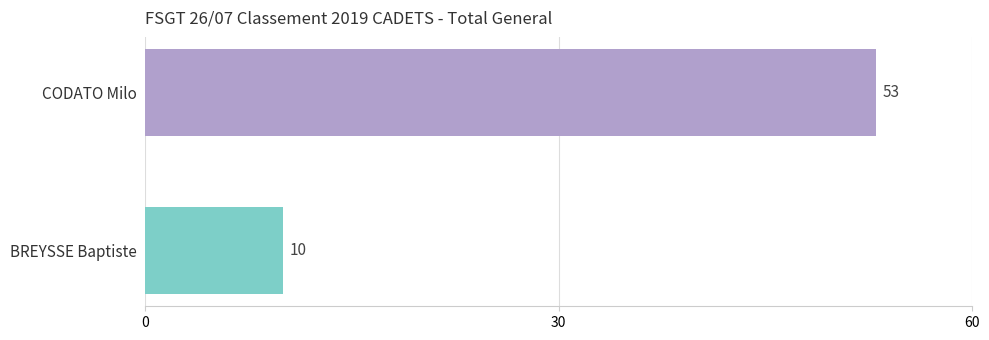

Where is the data nearest to the value 31?

BREYSSE Baptiste